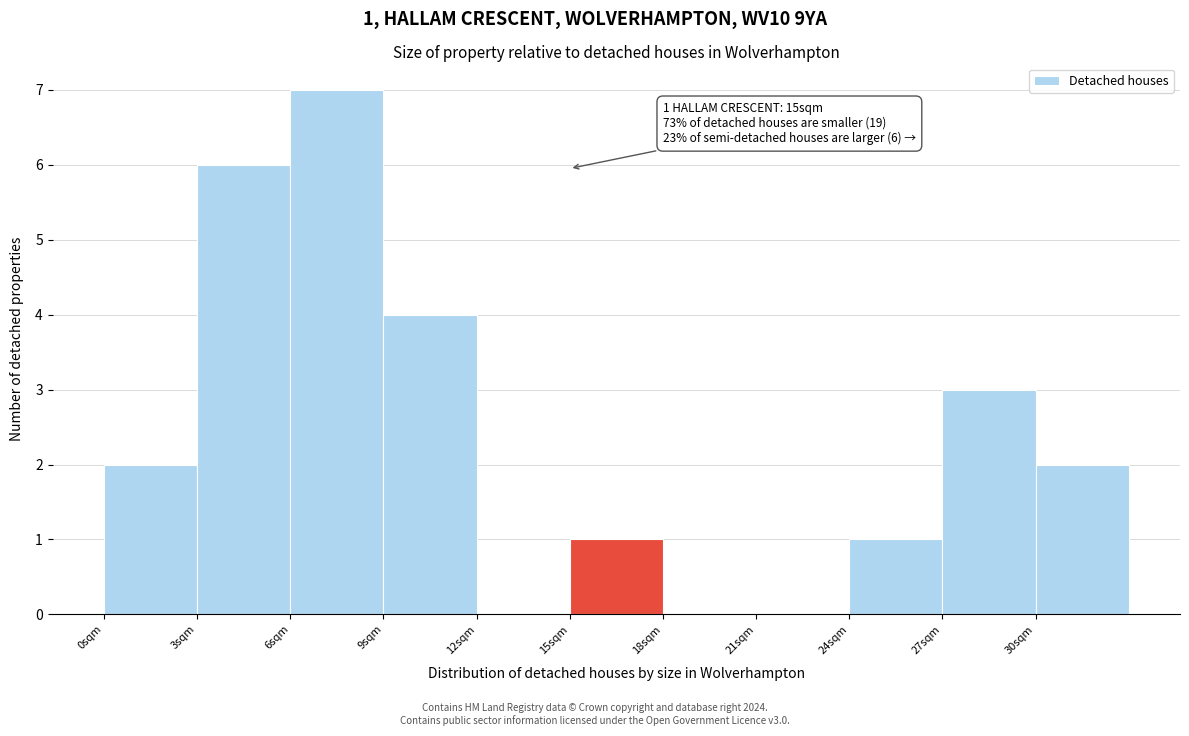

Which range on the x-axis has the tallest bar?

6 to 9